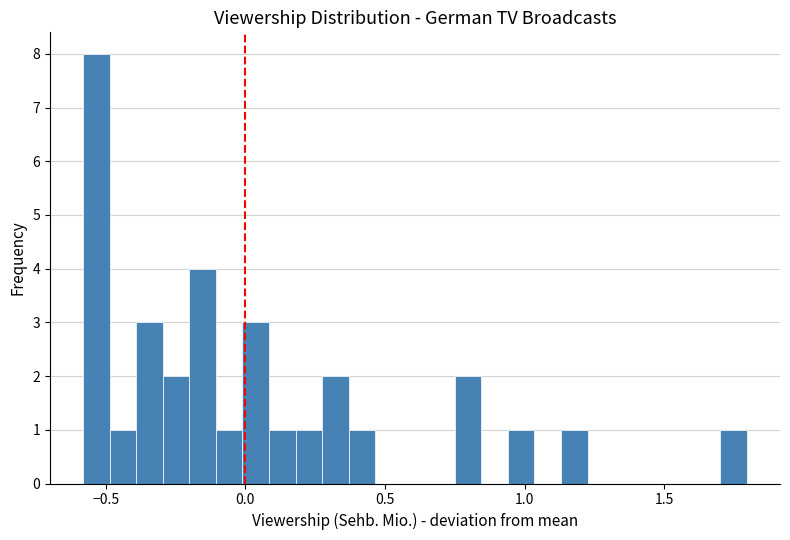

Read against the x-axis, roughly where is the centre of the tallest bar?

-0.55